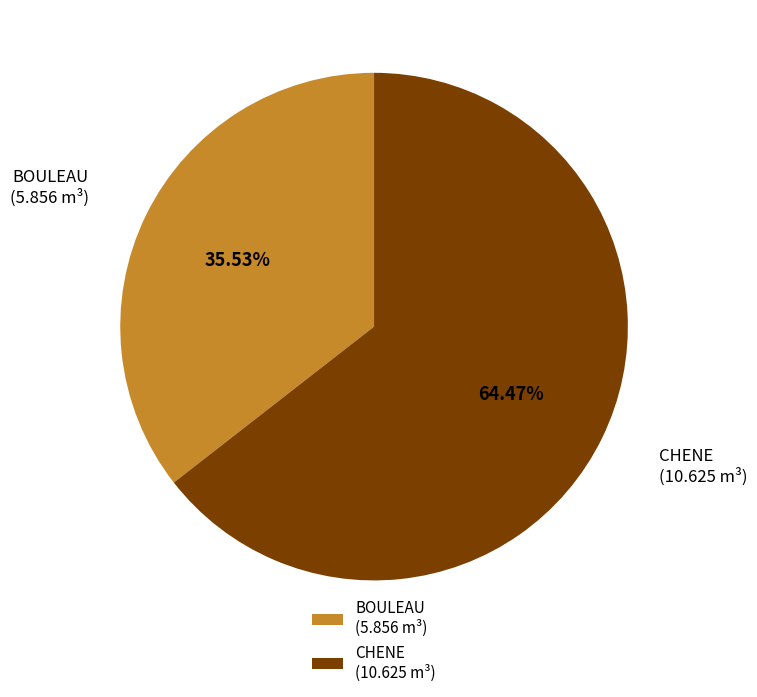

Which slice is the largest?

CHENE